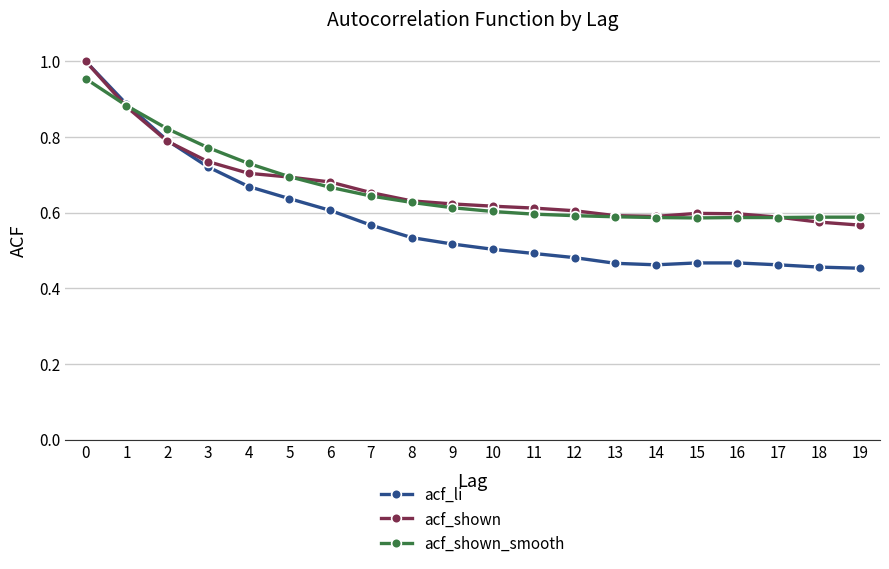

Which series has the widest spread of values?

acf_li